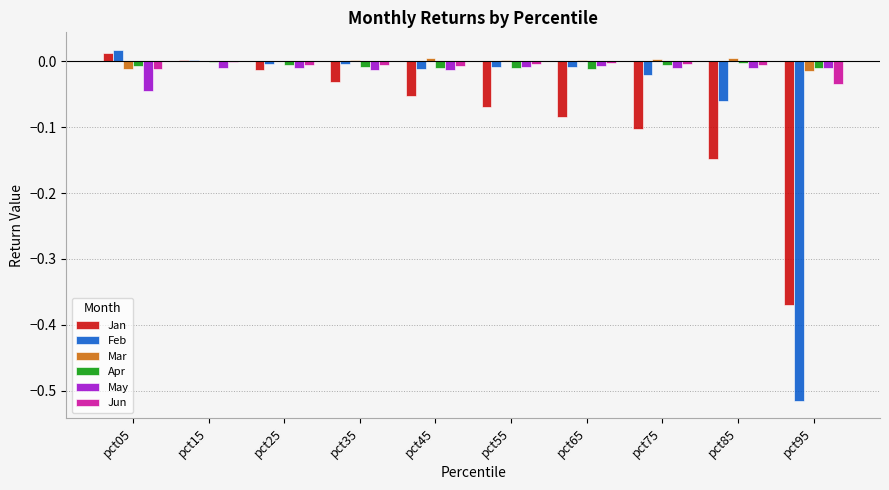

How many distinct data groups are displayed?

6